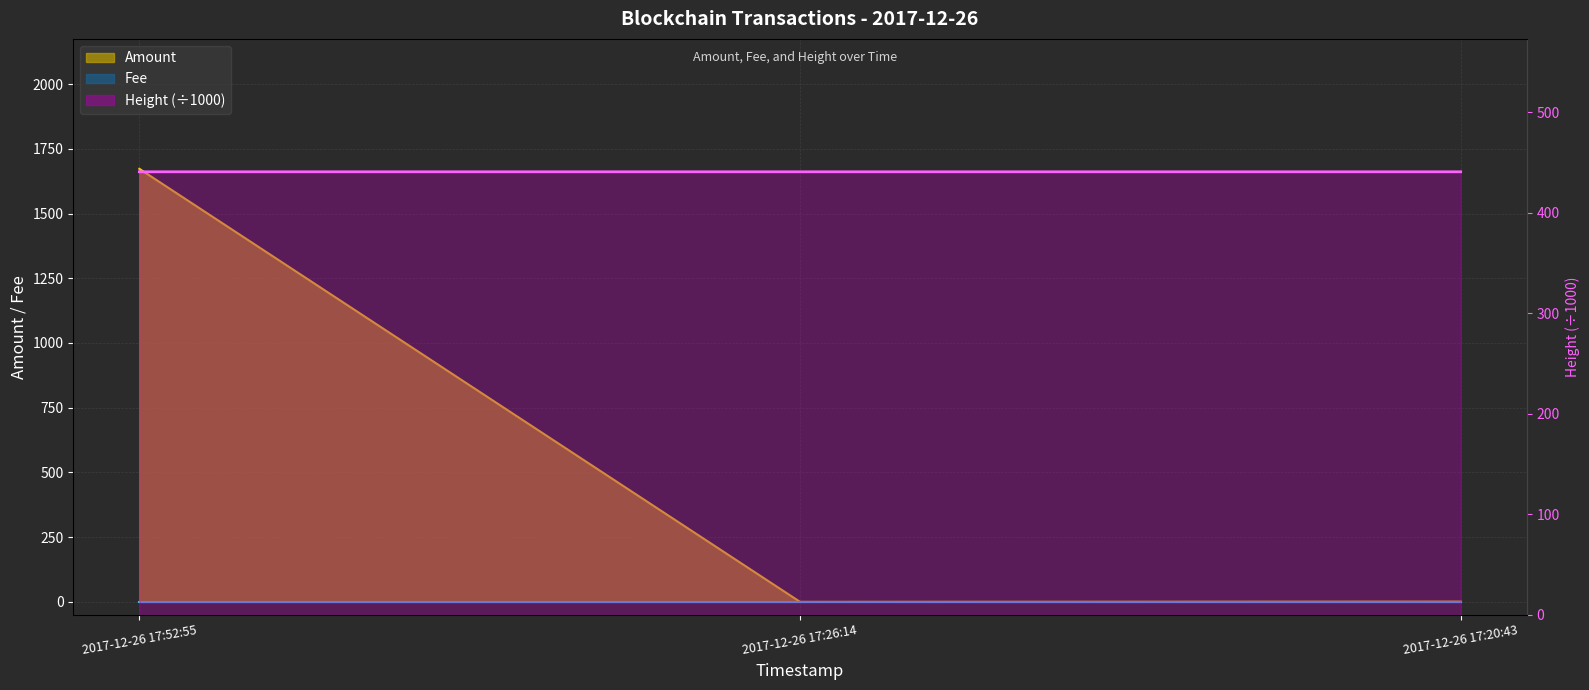

What is the sum of the Height values at 2017-12-26 17:26:14 and 2017-12-26 17:20:43?

881.2